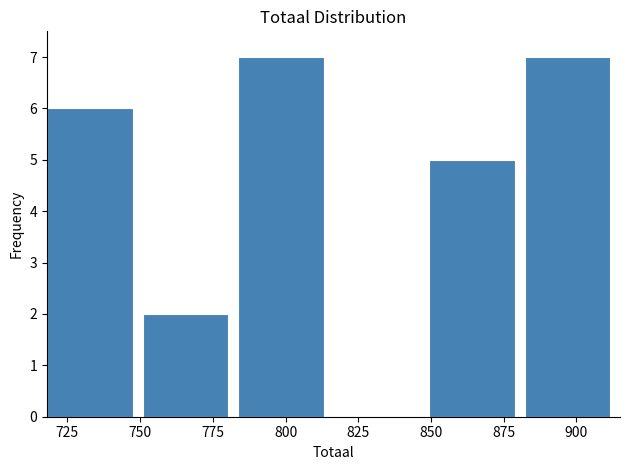

What is the height of the bar covering 720 to 750 on the x-axis? Neither the bar edges nor the heights are printed on the chart, so give them approximately, as read against the axes.

6